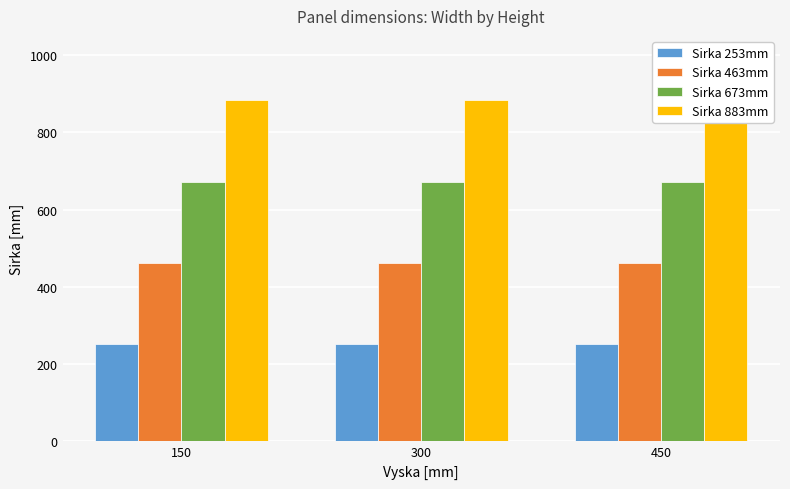

Reading left to right, extract all data points from this chart.

Sirka 253mm: 253	253	253
Sirka 463mm: 463	463	463
Sirka 673mm: 673	673	673
Sirka 883mm: 883	883	883